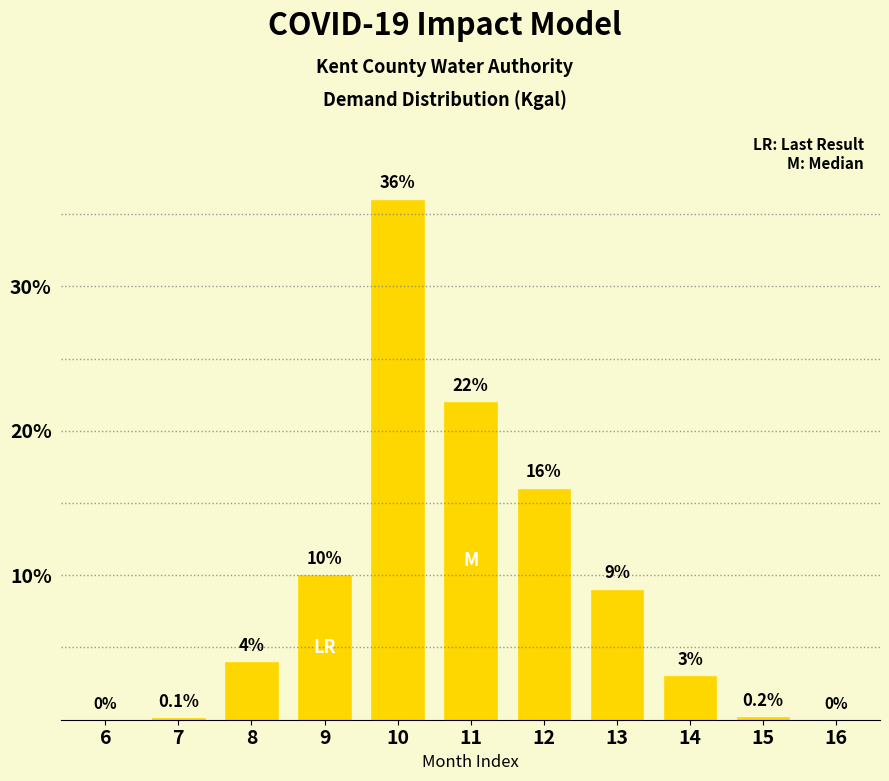

Reading left to right, transcribe all the data shown in this chart.

6=0.0	7=0.1	8=4.0	9=10.0	10=36.0	11=22.0	12=16.0	13=9.0	14=3.0	15=0.2	16=0.0